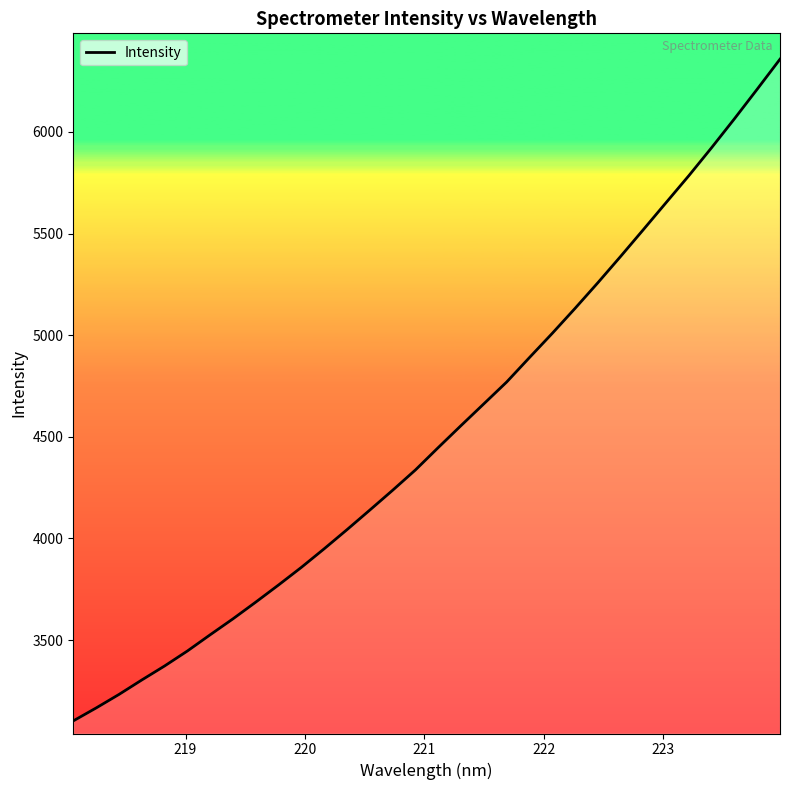

Reading right to left, what are all the values shown in this chart?

6358.3	6210.8	6065.1	5923.3	5785.4	5652.7	5519.5	5387.4	5257.8	5131.8	5008.9	4889.9	4769.5	4662.3	4555.4	4447.2	4337.1	4237.1	4139.7	4043.3	3949.3	3857.9	3771.1	3686.8	3604.4	3525.9	3445.9	3372.2	3303.2	3232.0	3165.5	3102.0